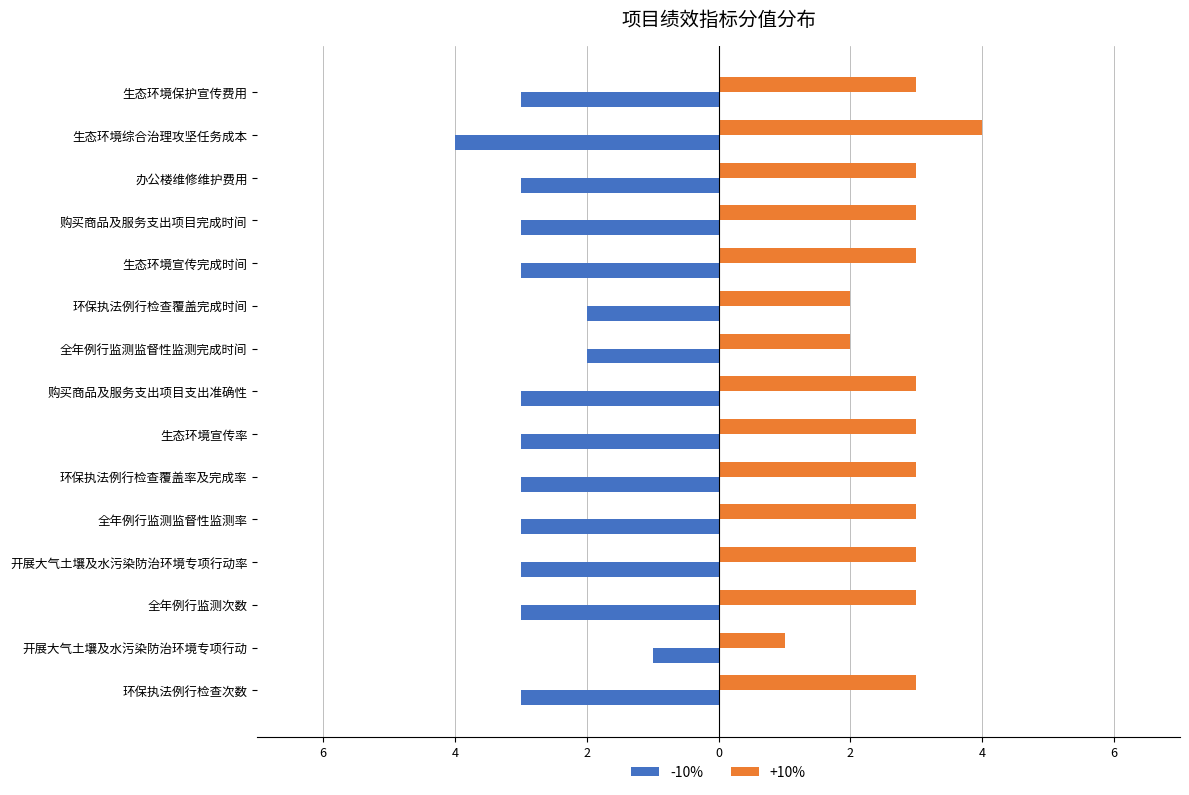

Where does the +10% series first go above 3?

生态环境综合治理攻坚任务成本